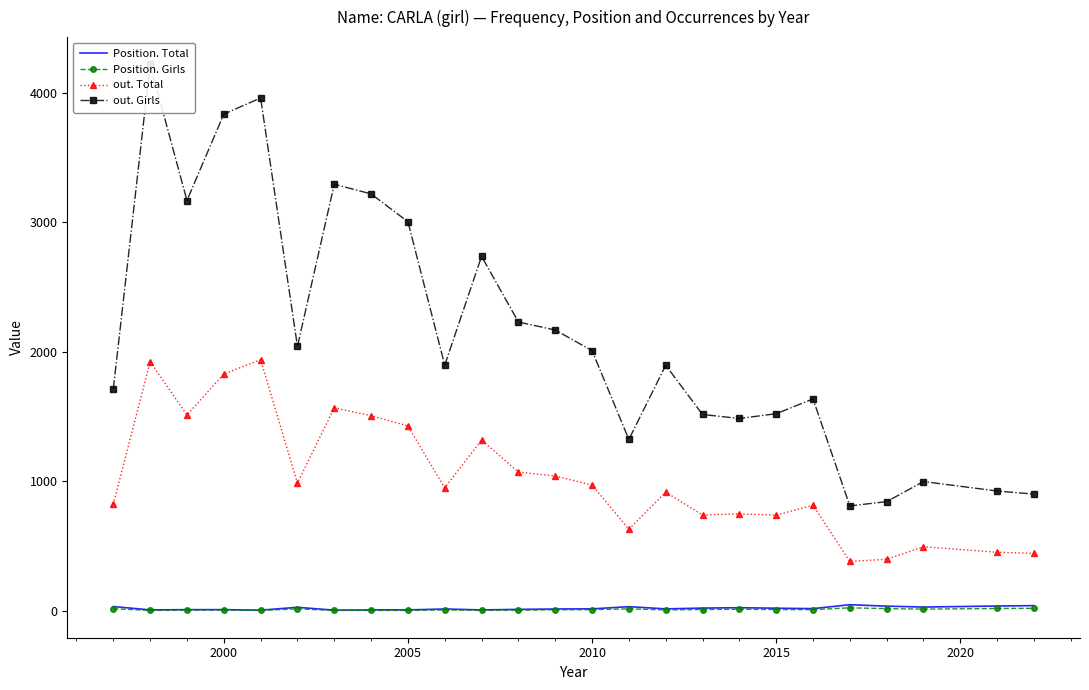

How many series are shown in this chart?

4